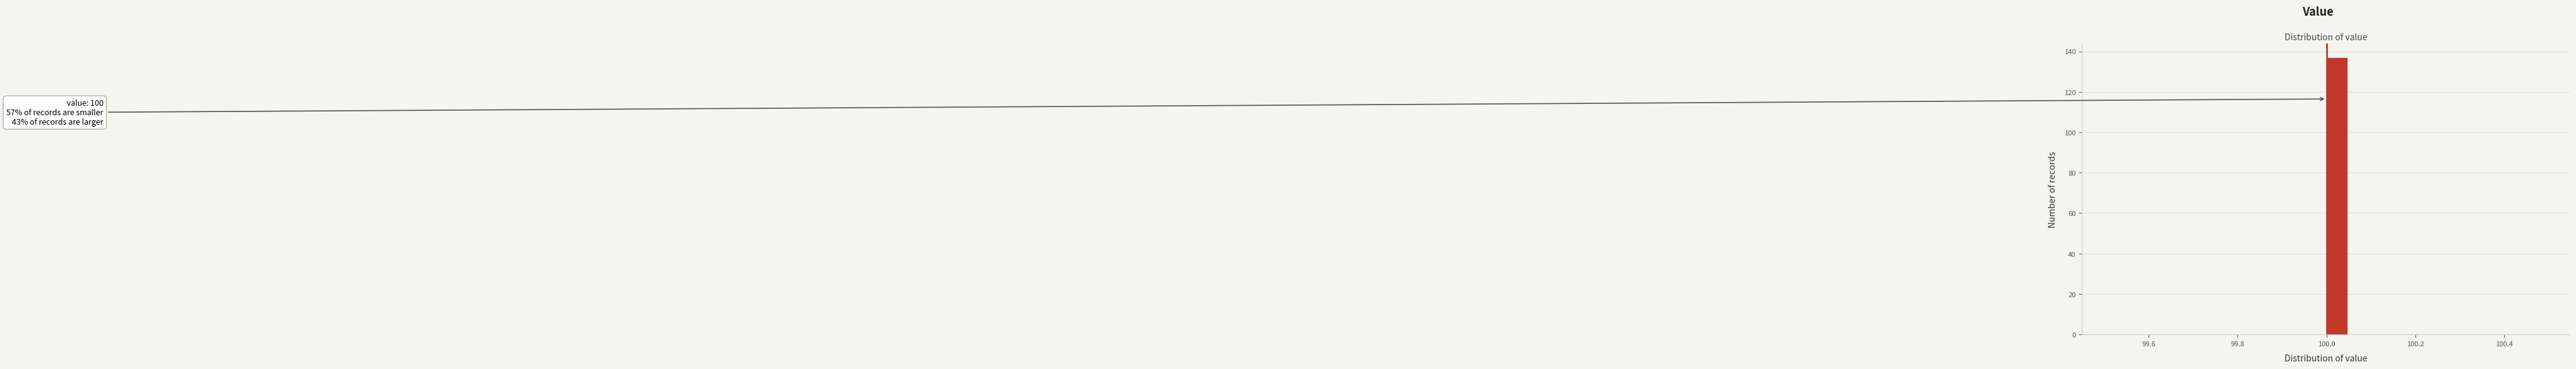

Read against the x-axis, roughly where is the centre of the tallest bar?

100.02